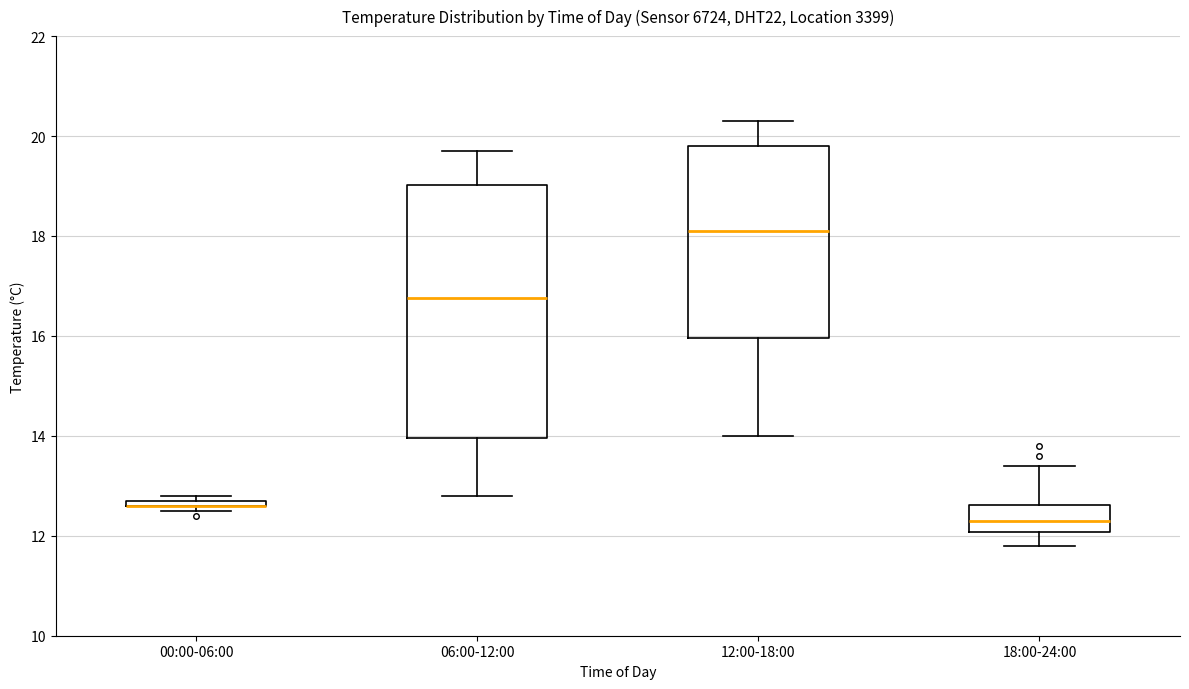

Which box is the tallest, from its lower edge to its upper edge?

06:00-12:00